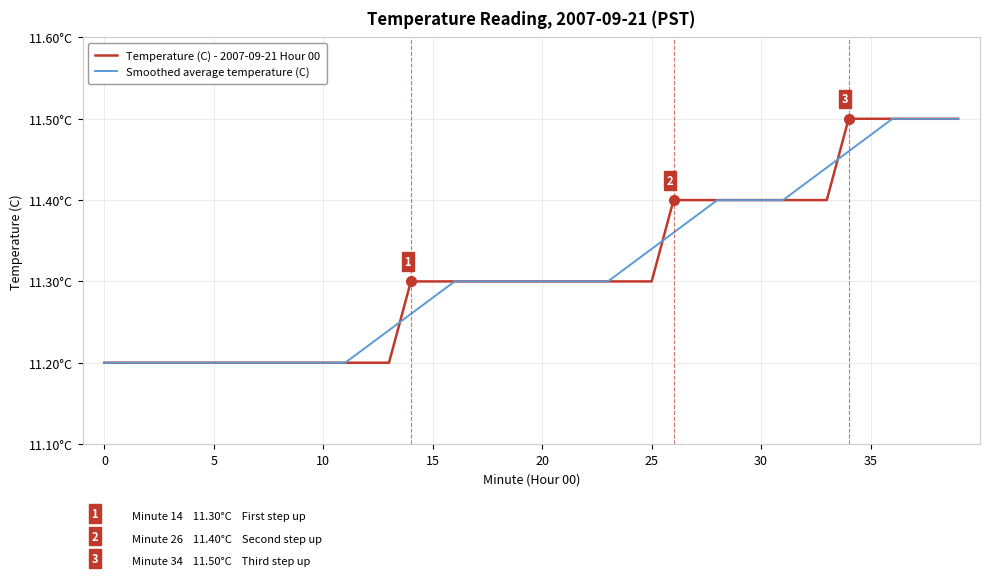

Does the chart have visible grid lines?

Yes